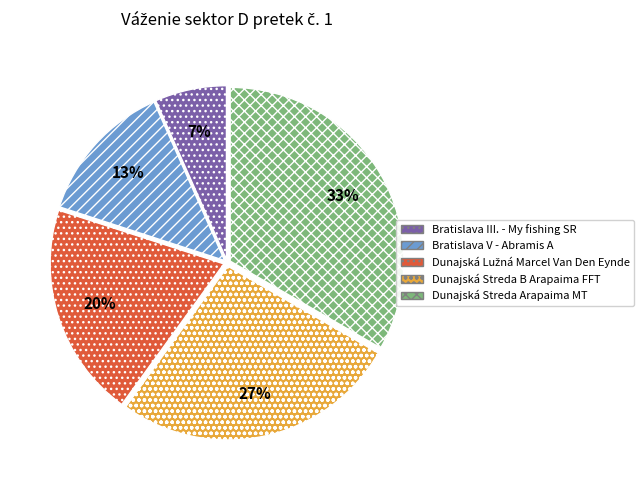

To the nearest percent, what portion does Dunajská Streda B Arapaima FFT represent?

27%